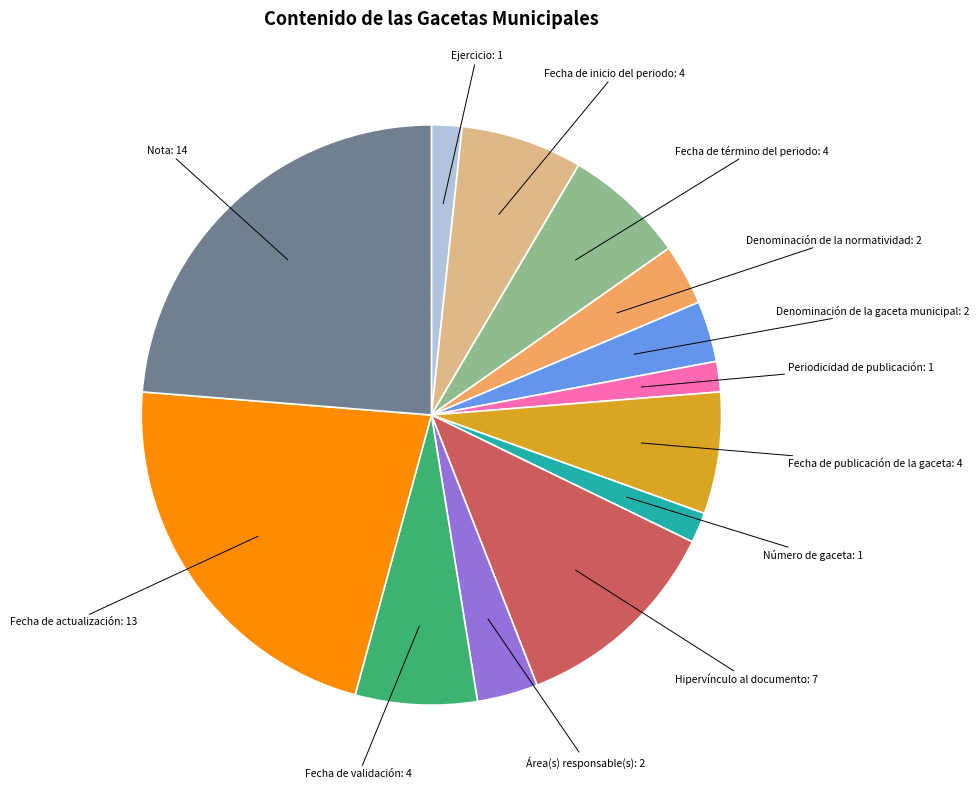

How many slices are in this pie chart?

13